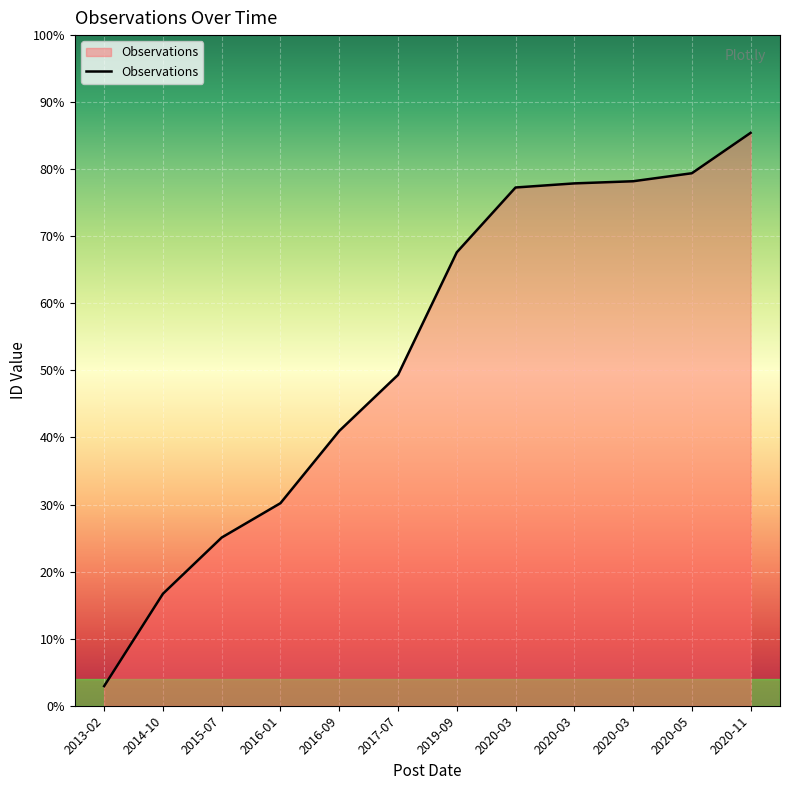

Does the chart have visible grid lines?

Yes